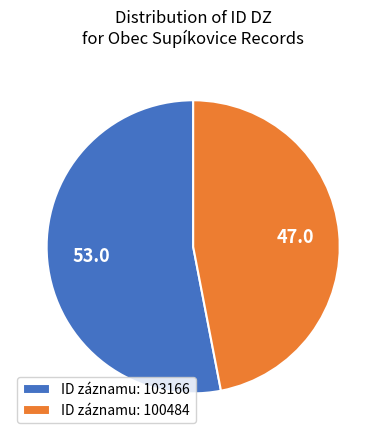

Between ID záznamu: 103166 and ID záznamu: 100484, which is larger?

ID záznamu: 103166